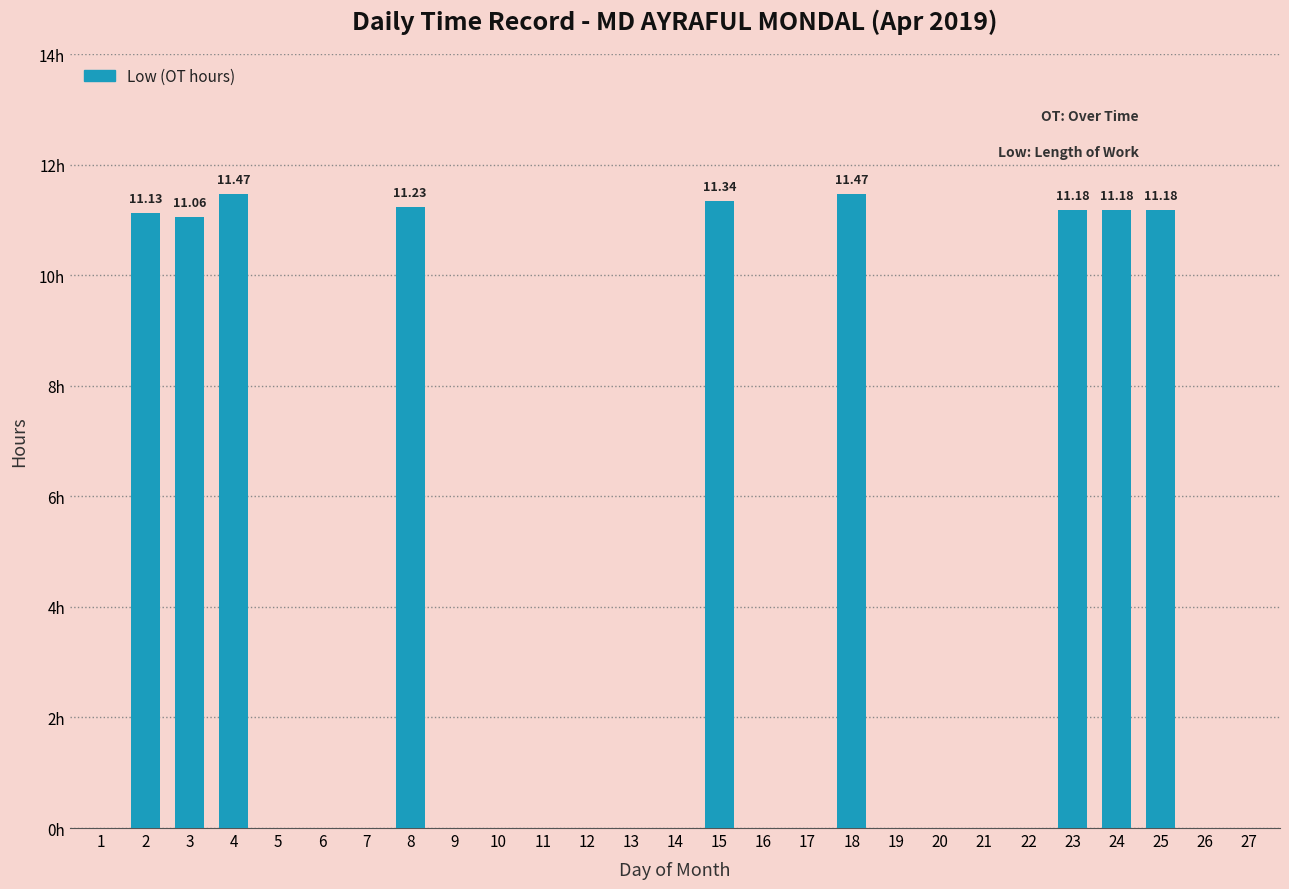

What value does the data have at 8?

11.2